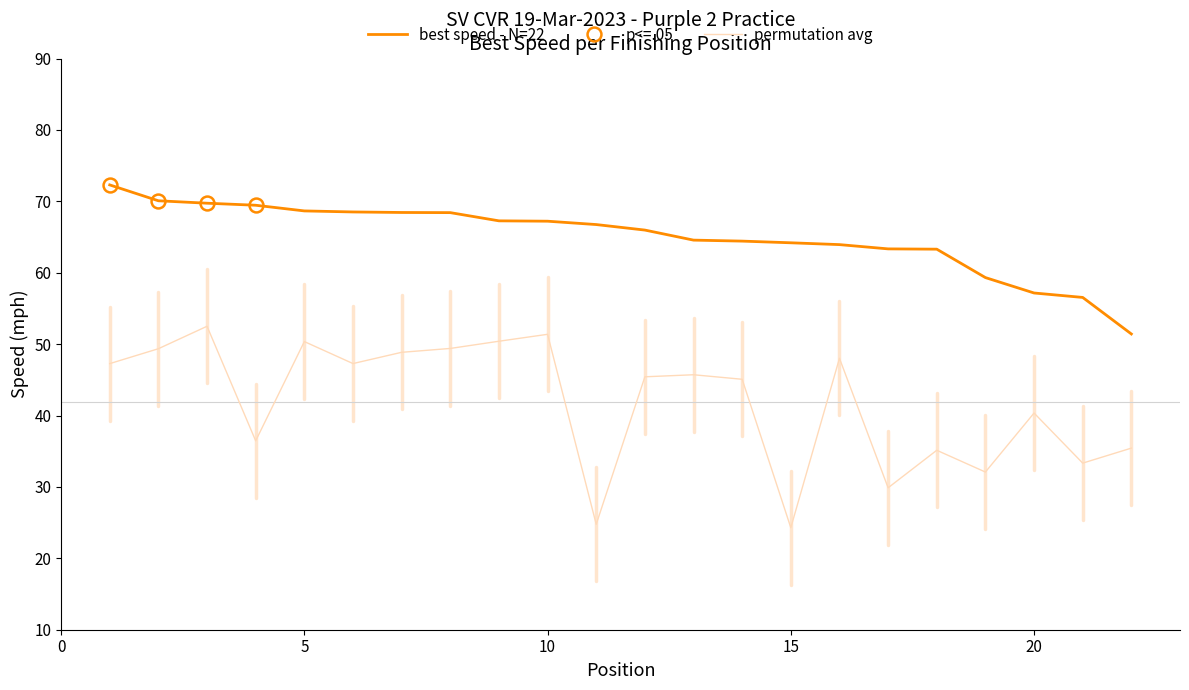

In Average Speed, how many points are higher than both neighbors (excluding endpoints)?

7